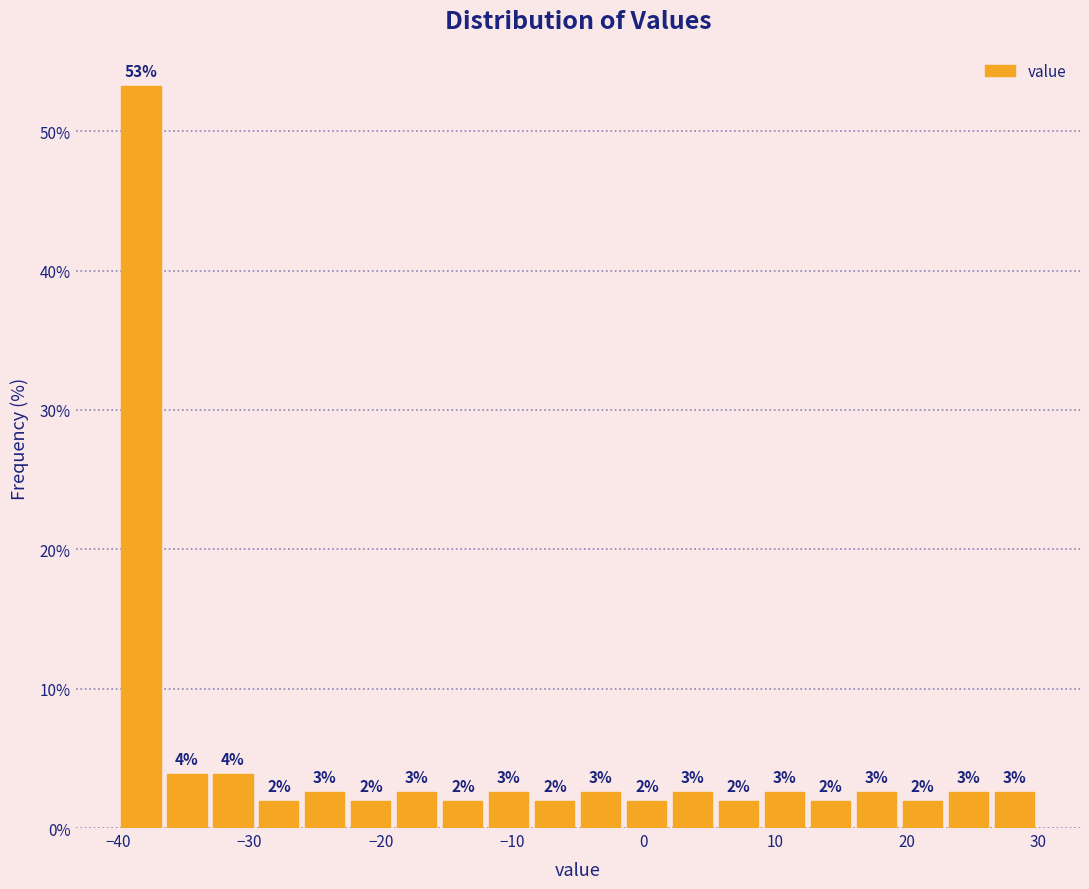

Around what value on the x-axis is the tallest bar? Give the approximate position of its centre, as read against the axis.

-38